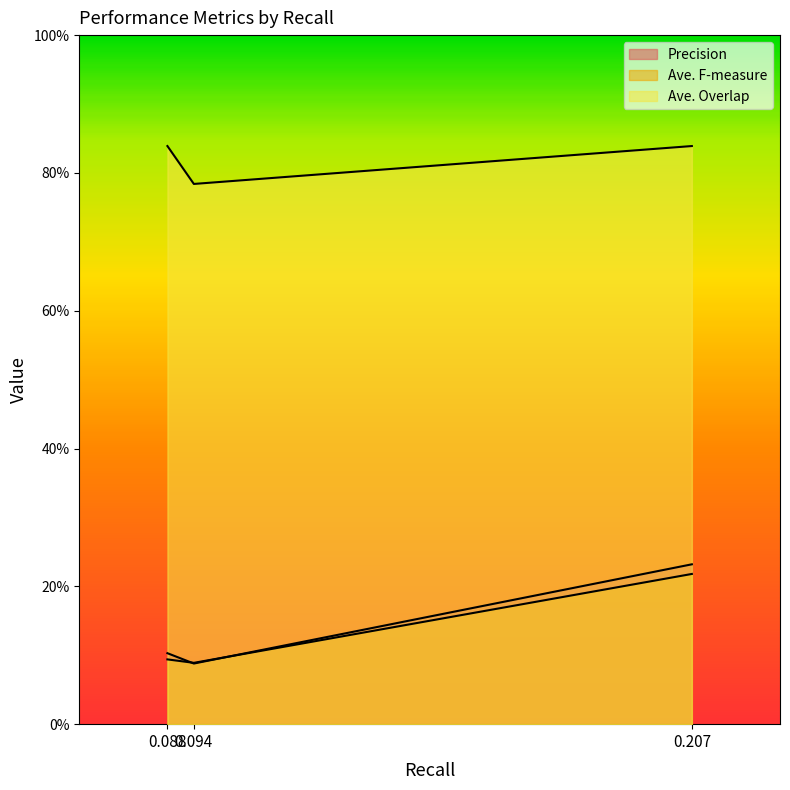

What is the minimum value shown in the chart?

0.1